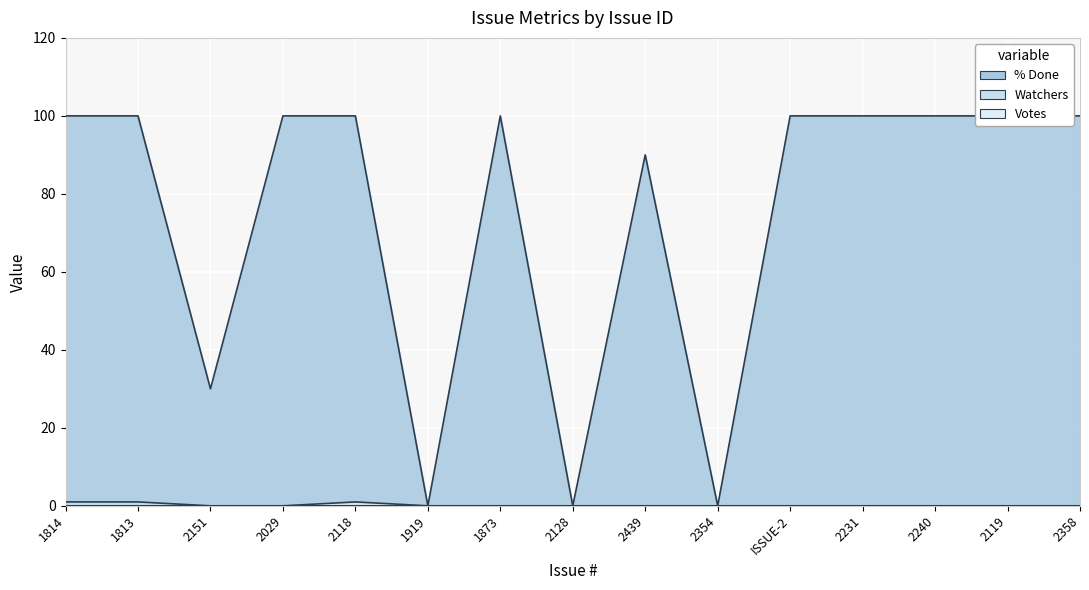

True or false: Watchers has more than 1 interior local peaks.

False